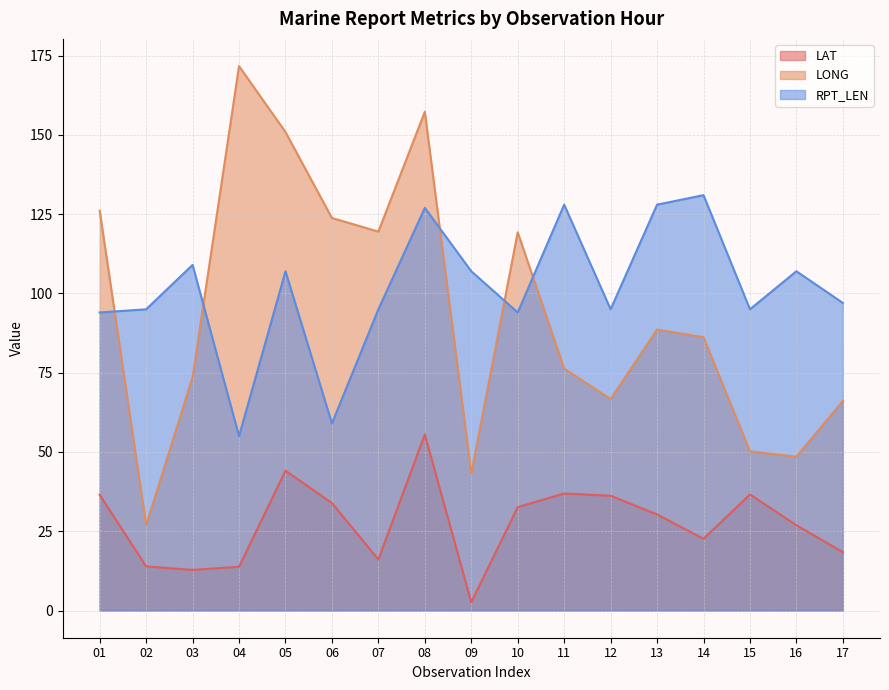

At how many categories does at least one series exceed 44?

17